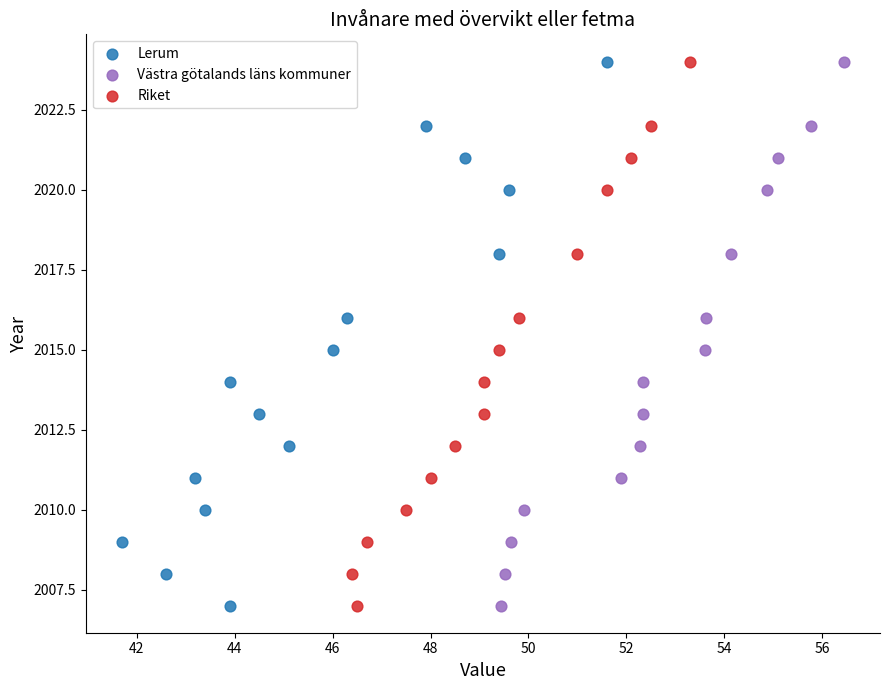

What are all the series names shown in the legend?

Lerum, Västra götalands läns kommuner, Riket